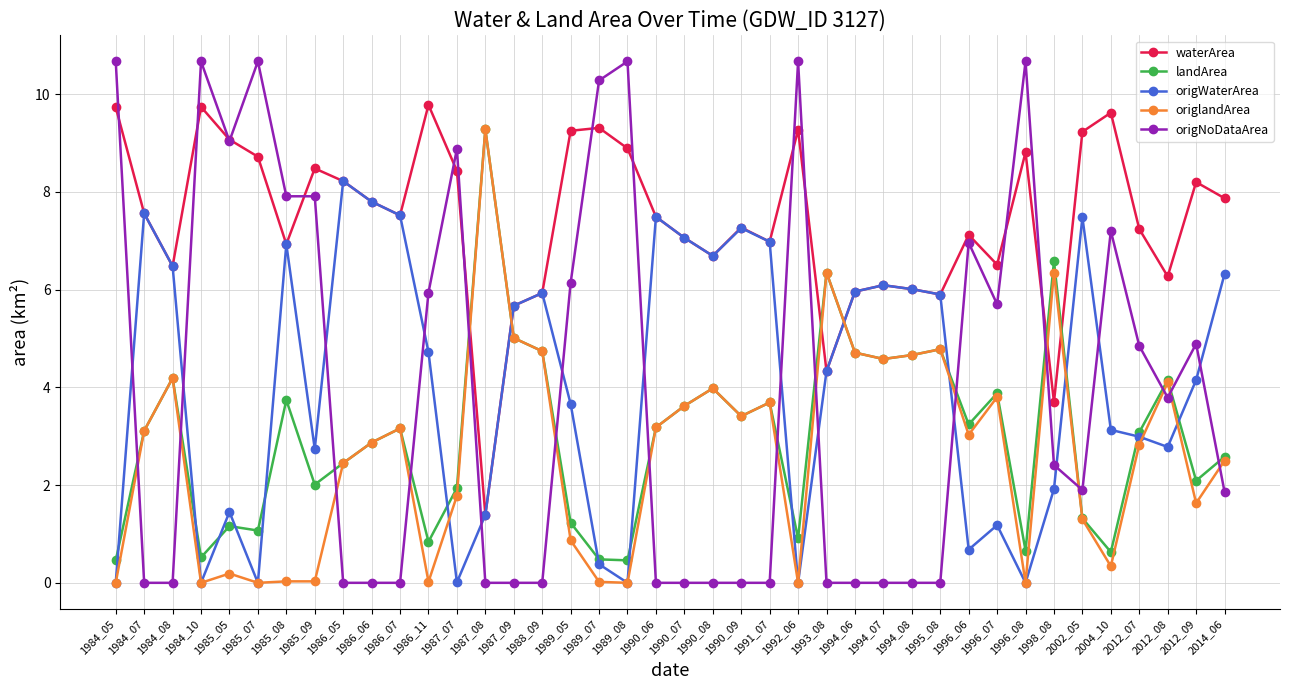

True or false: waterArea and origlandArea intersect in this chart.

True